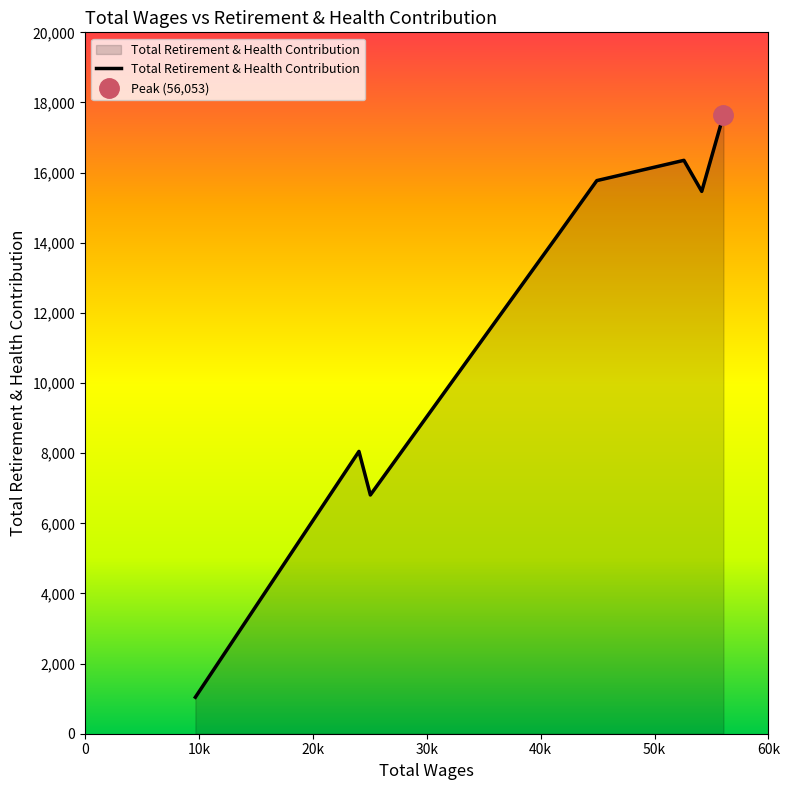

What is the change in value from 52581.0 to 25058.0?

-9542